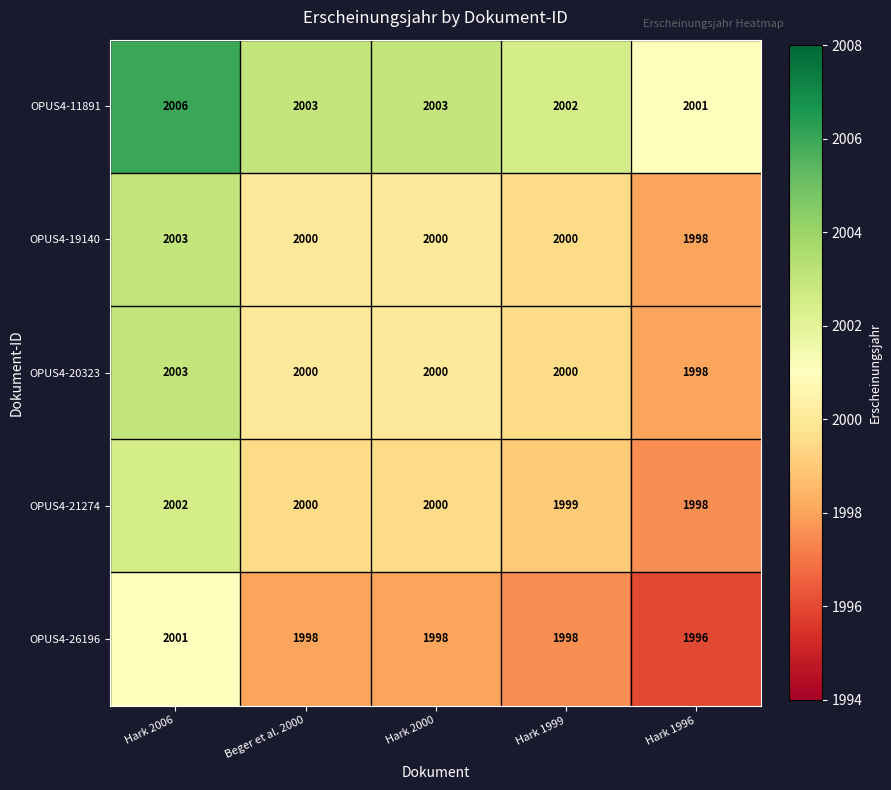

True or false: OPUS4-21274 has a value of 1998 at Hark 1996.

True